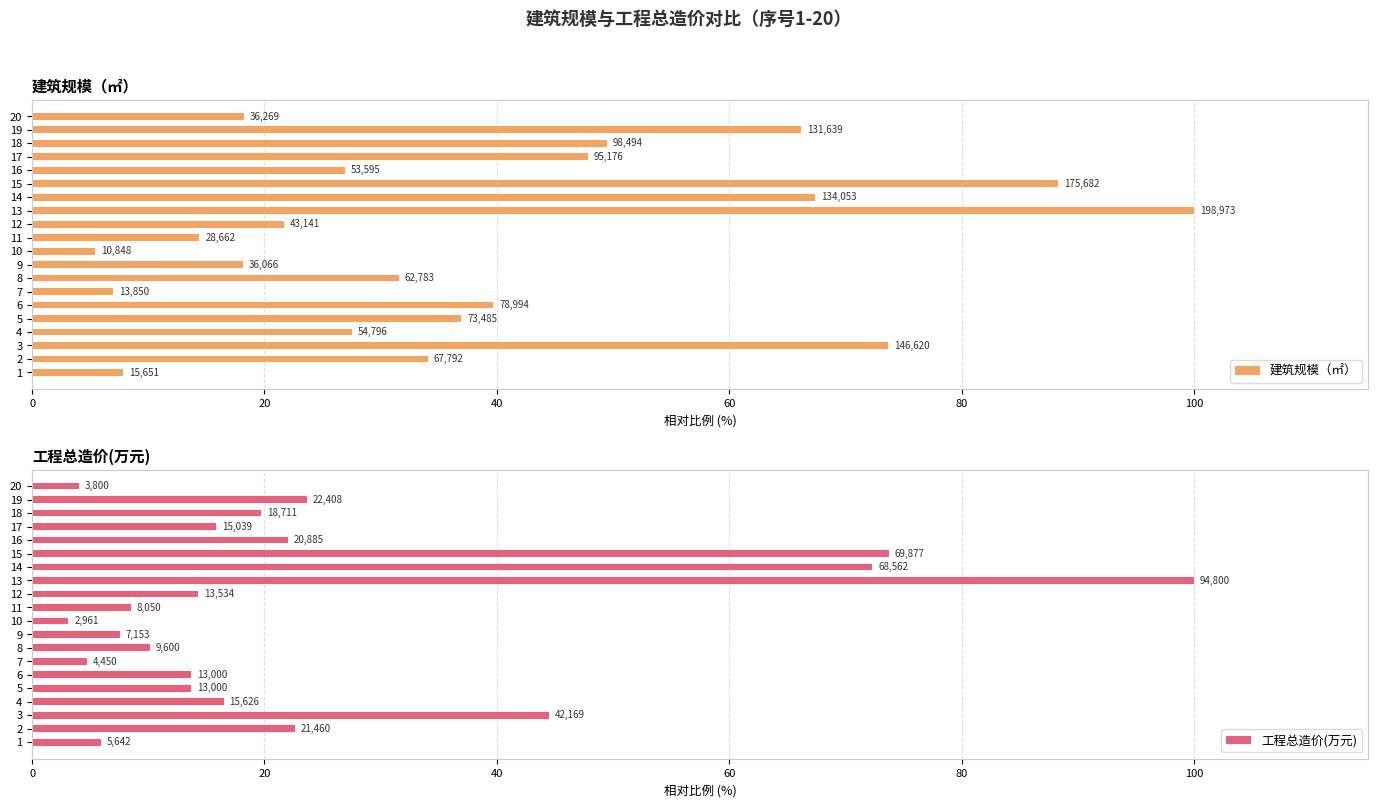

Does the chart contain stacked bars?

No